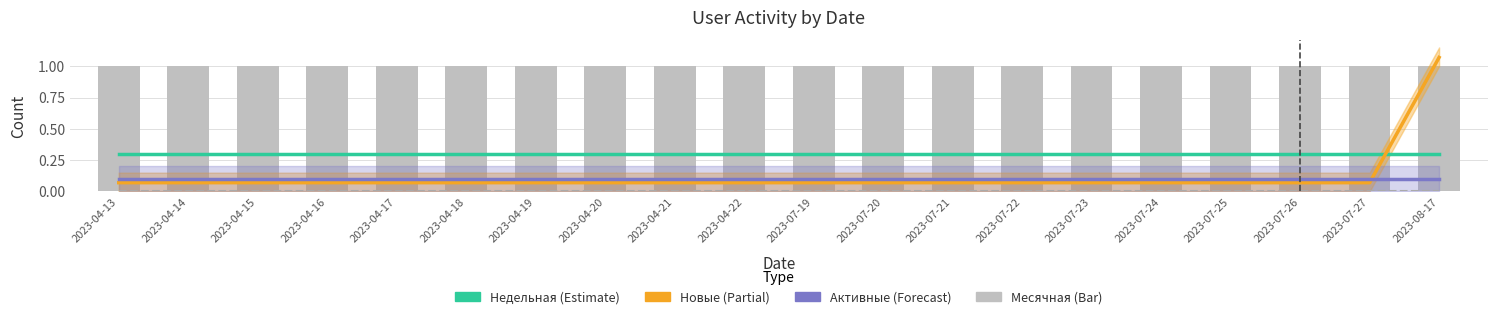

True or false: Недельная has a value of 0.1 at 2023-04-17.

False